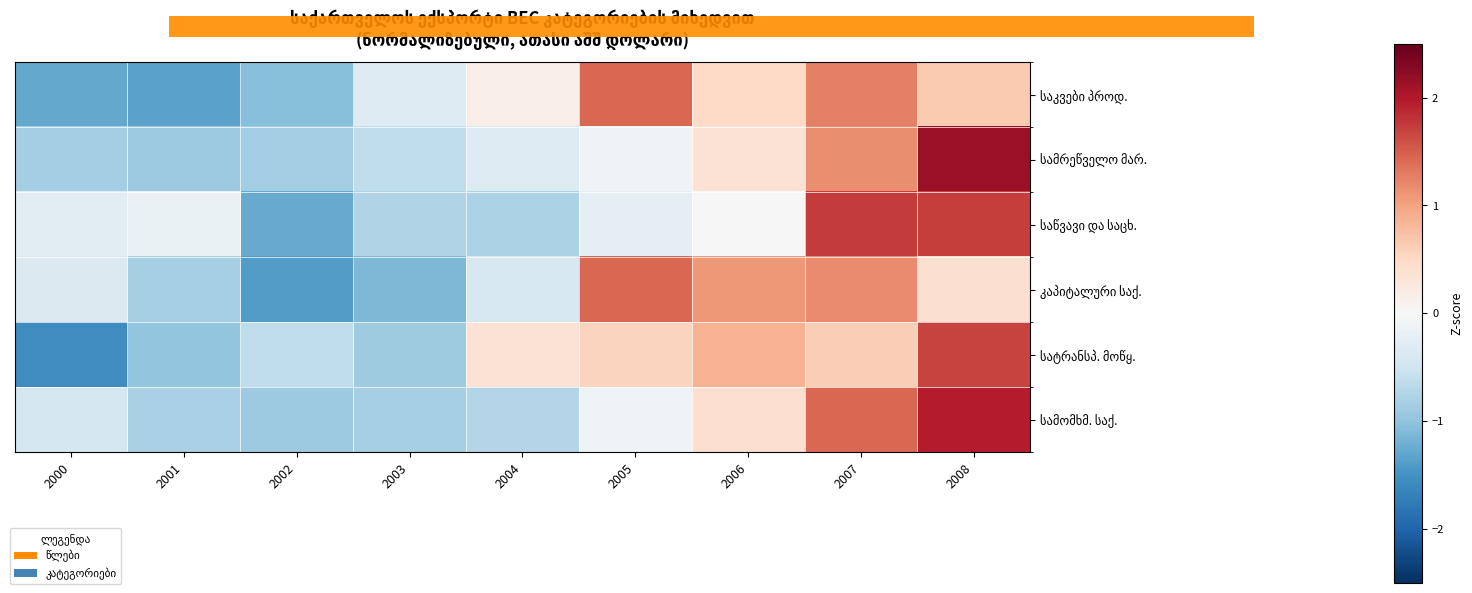

Which series changed the most between 2003 and 2007?

საწვავი და საცხ.